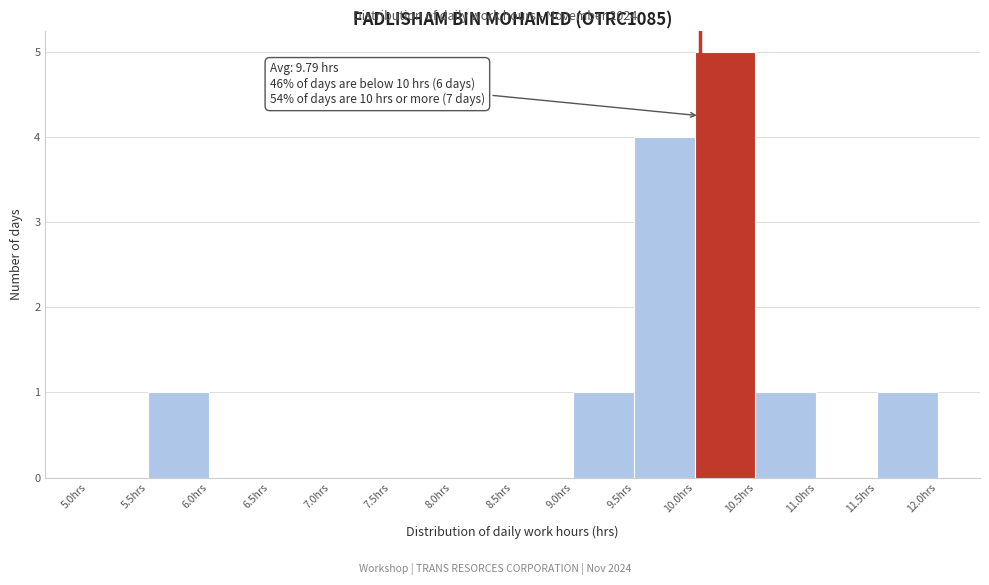

Which range on the x-axis has the tallest bar?

10.0 to 10.5